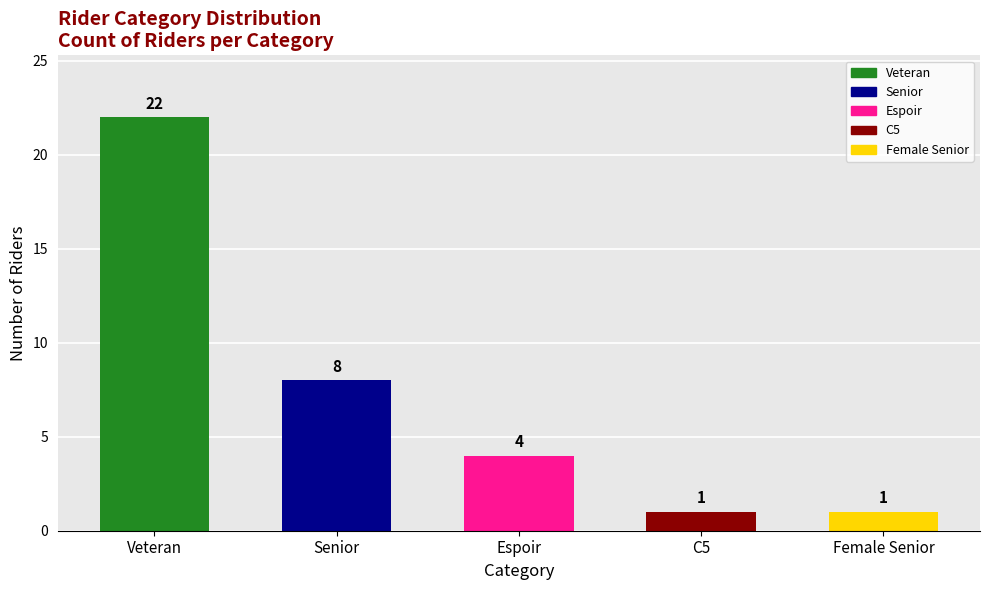

Is it true that the value at Senior is 5?

False